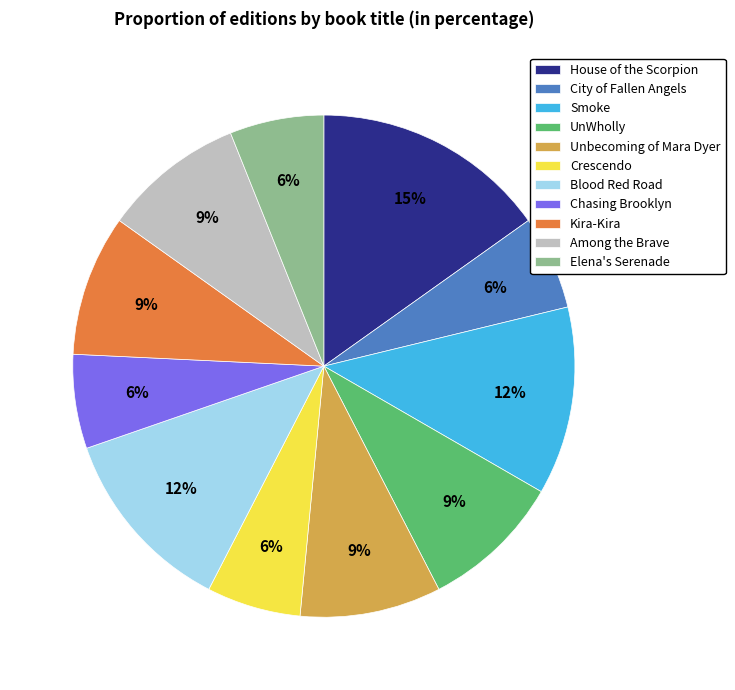

What percentage is the Unbecoming of Mara Dyer slice, to the nearest percent?

9%